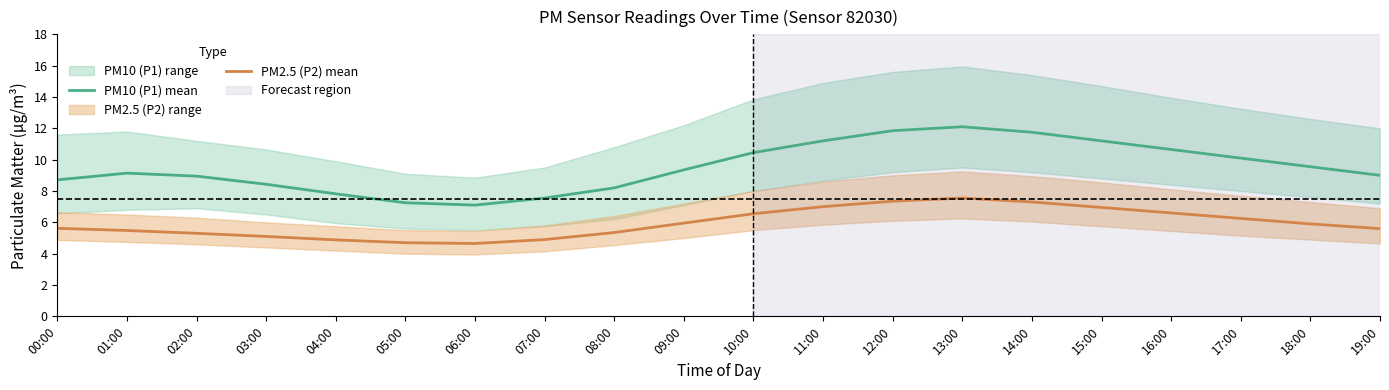

In PM10 (P1) mean, how many points are higher than both neighbors (excluding endpoints)?

2